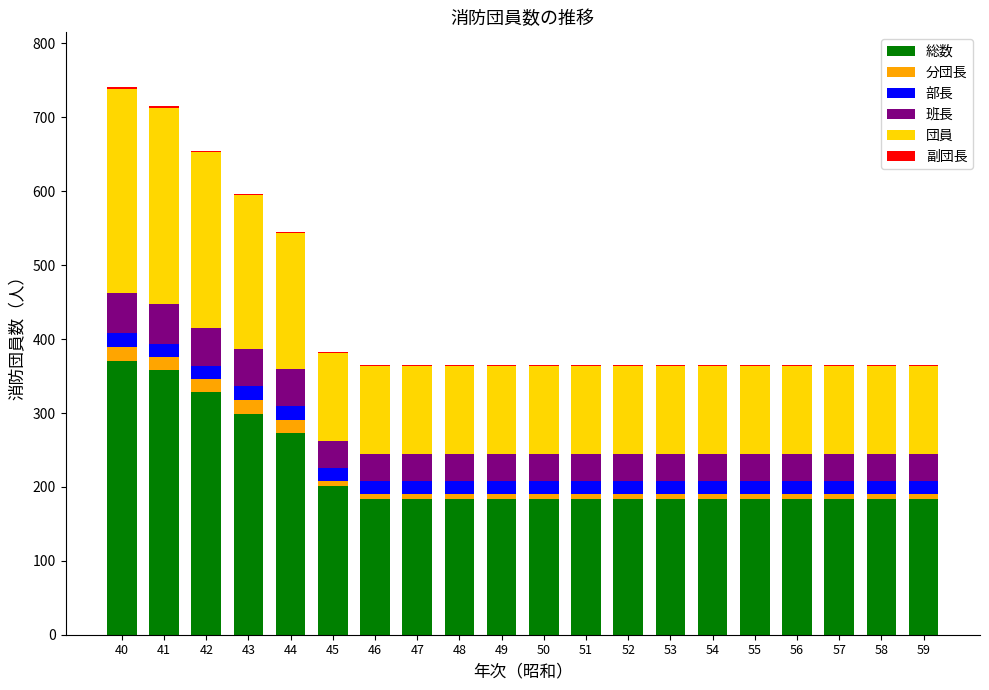

What is the highest value of the 総数 series?

371